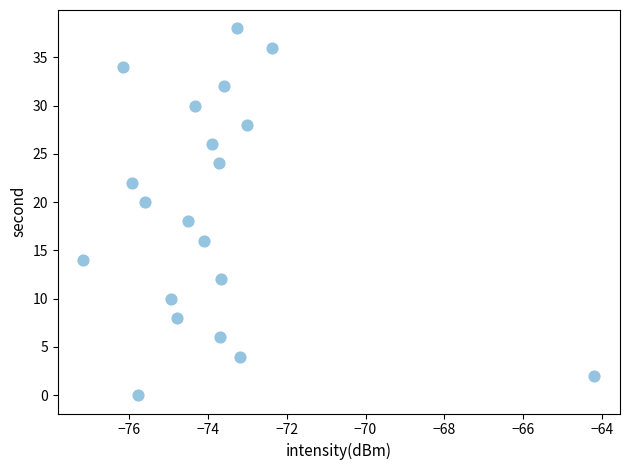

What is the range of Y values (max minus min)?

38